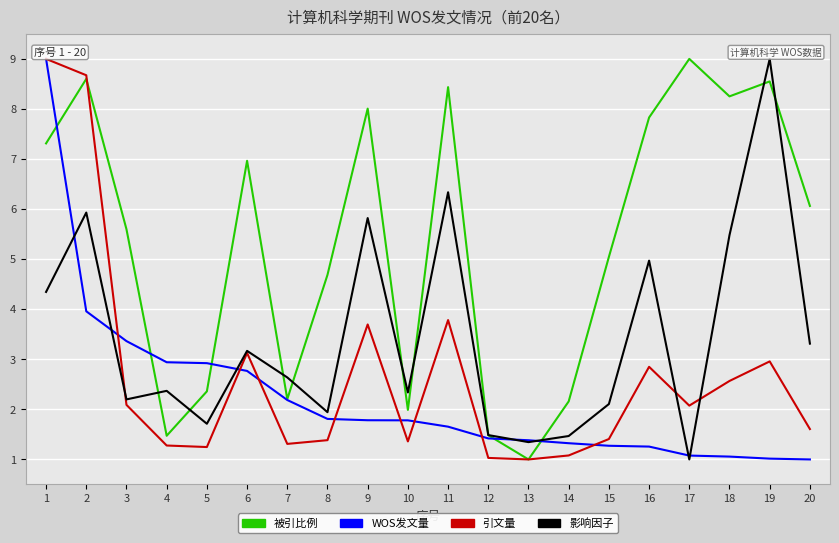

True or false: WOS发文量 and 影响因子 cross at least once.

True